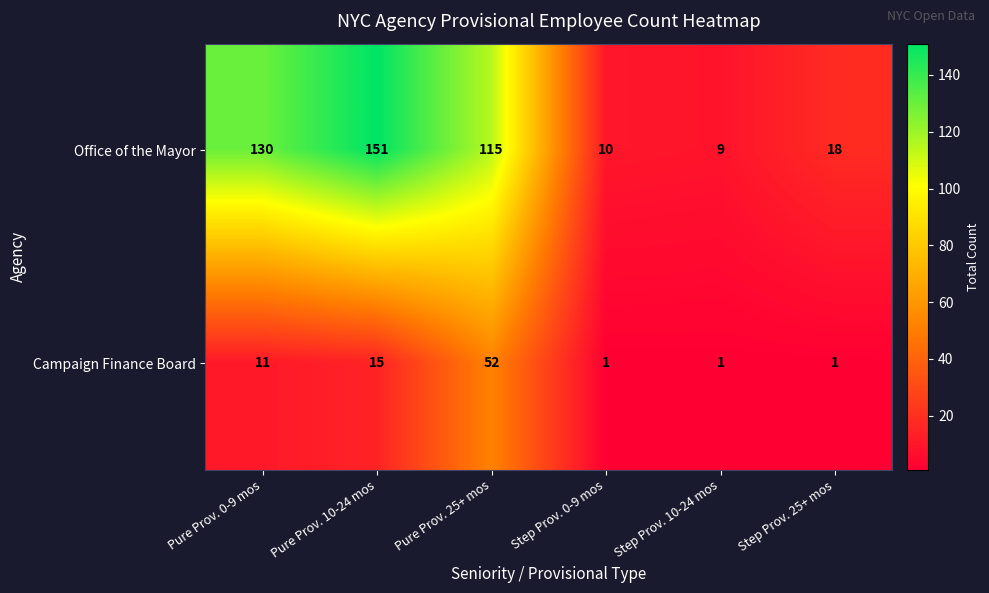

Reading left to right, list all the values displayed in this chart.

Office of the Mayor: Pure Prov. 0-9 mos=130	Pure Prov. 10-24 mos=151	Pure Prov. 25+ mos=115	Step Prov. 0-9 mos=10	Step Prov. 10-24 mos=9	Step Prov. 25+ mos=18
Campaign Finance Board: Pure Prov. 0-9 mos=11	Pure Prov. 10-24 mos=15	Pure Prov. 25+ mos=52	Step Prov. 0-9 mos=1	Step Prov. 10-24 mos=1	Step Prov. 25+ mos=1